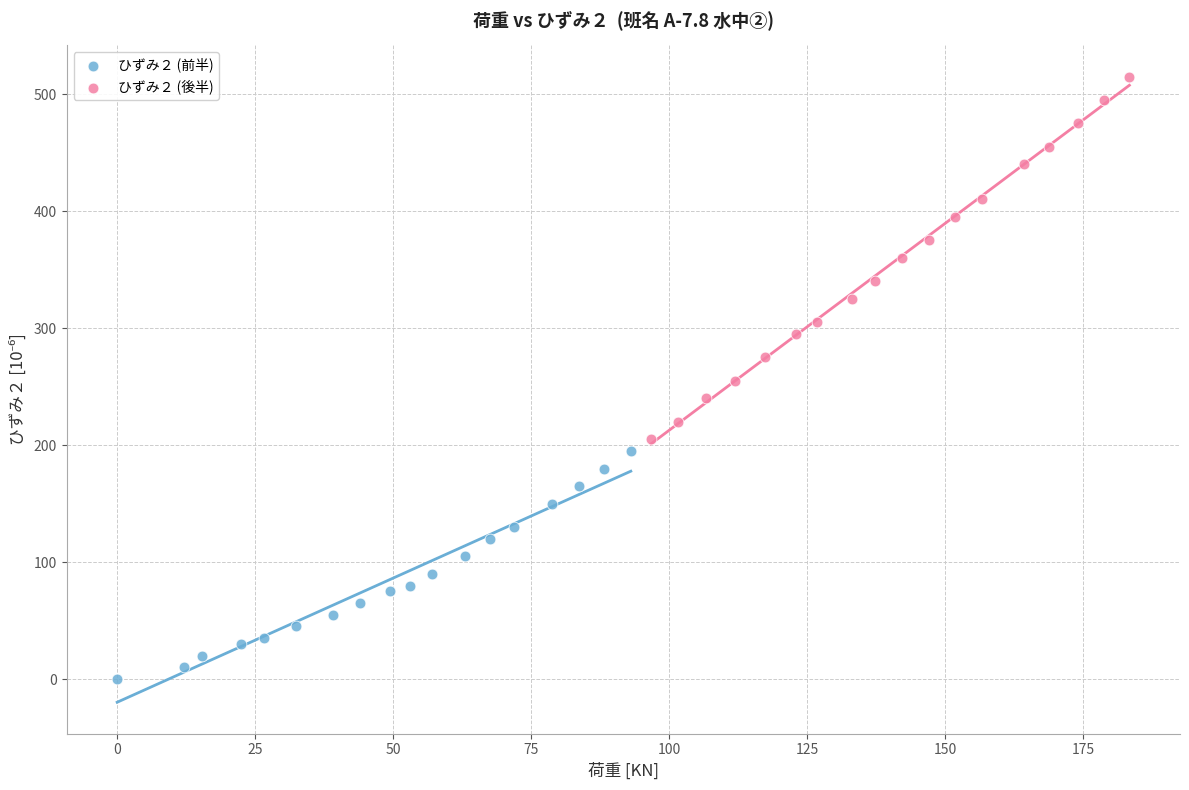

Which series reaches the minimum Y coordinate?

ひずみ２ (前半)